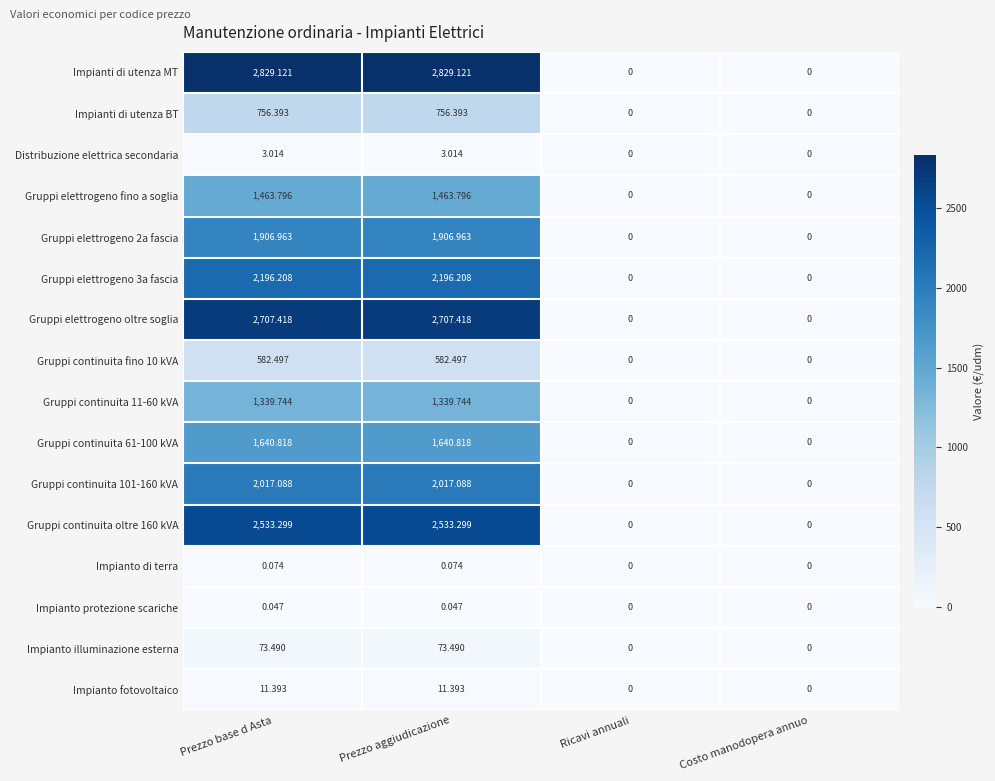

Where does the Impianti di utenza BT series first go above 756?

Prezzo base d Asta